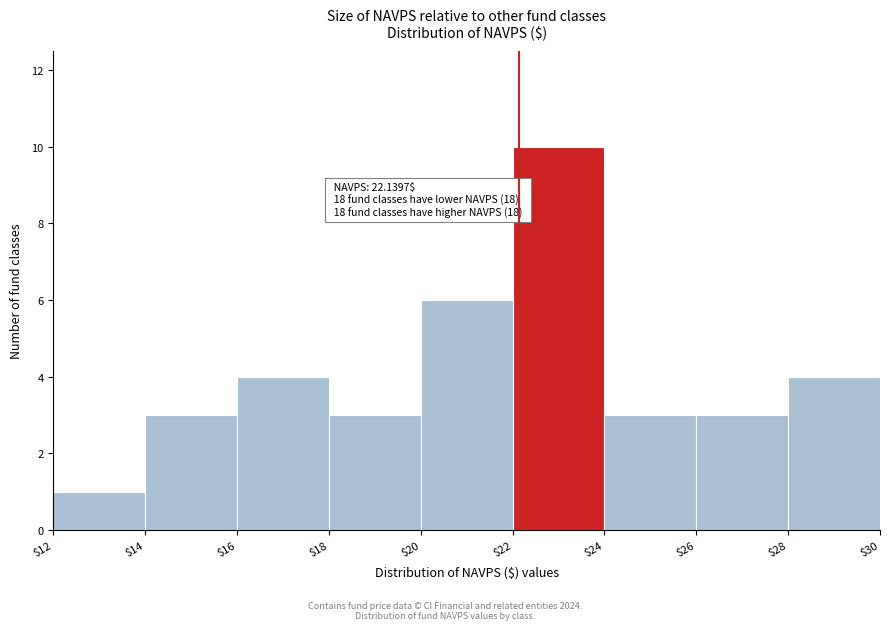

Which range on the x-axis has the tallest bar?

$22 to $24